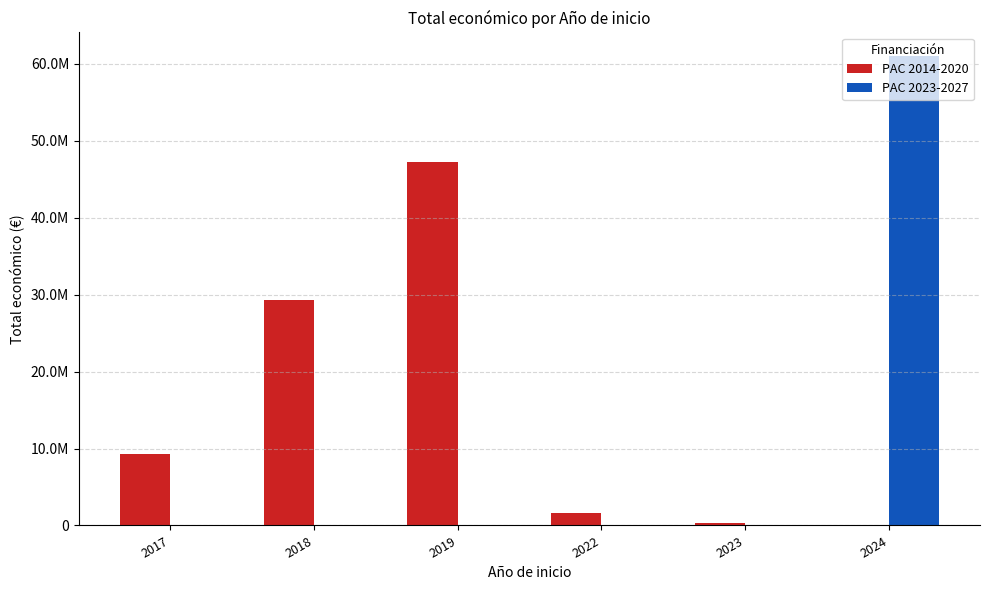

Which series has the widest spread of values?

PAC 2023-2027